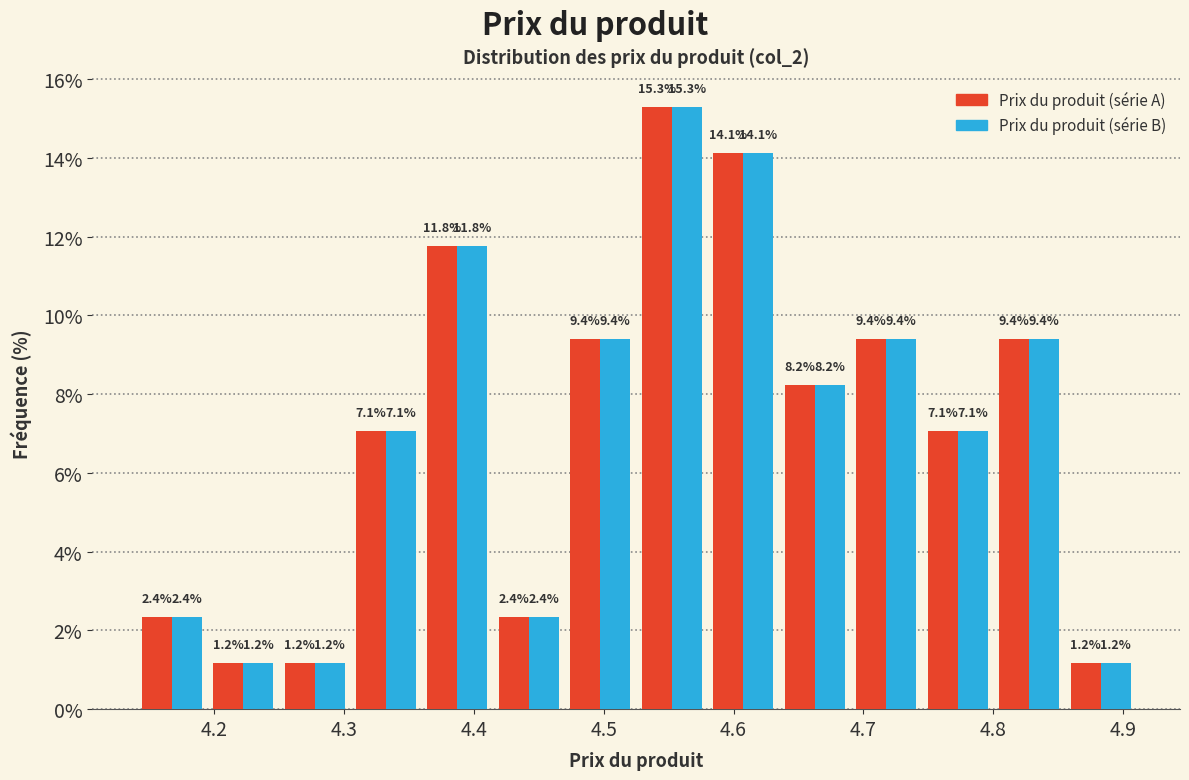

Reading left to right, transcribe this chart: for each range on the x-axis, give the height of each series' bar. The bar edges are not printed on the chart, so give them approximately, as read against the axis.

4.140 to 4.195: Prix du produit (série A)=2.4	Prix du produit (série B)=2.4
4.195 to 4.250: Prix du produit (série A)=1.2	Prix du produit (série B)=1.2
4.250 to 4.305: Prix du produit (série A)=1.2	Prix du produit (série B)=1.2
4.305 to 4.360: Prix du produit (série A)=7.1	Prix du produit (série B)=7.1
4.360 to 4.415: Prix du produit (série A)=11.8	Prix du produit (série B)=11.8
4.415 to 4.470: Prix du produit (série A)=2.4	Prix du produit (série B)=2.4
4.470 to 4.525: Prix du produit (série A)=9.4	Prix du produit (série B)=9.4
4.525 to 4.580: Prix du produit (série A)=15.3	Prix du produit (série B)=15.3
4.580 to 4.635: Prix du produit (série A)=14.1	Prix du produit (série B)=14.1
4.635 to 4.690: Prix du produit (série A)=8.2	Prix du produit (série B)=8.2
4.690 to 4.745: Prix du produit (série A)=9.4	Prix du produit (série B)=9.4
4.745 to 4.800: Prix du produit (série A)=7.1	Prix du produit (série B)=7.1
4.800 to 4.855: Prix du produit (série A)=9.4	Prix du produit (série B)=9.4
4.855 to 4.910: Prix du produit (série A)=1.2	Prix du produit (série B)=1.2